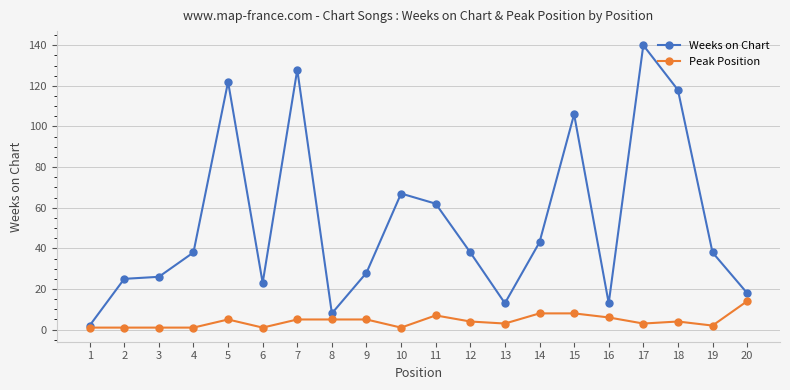

What is the maximum value shown in the chart?

140